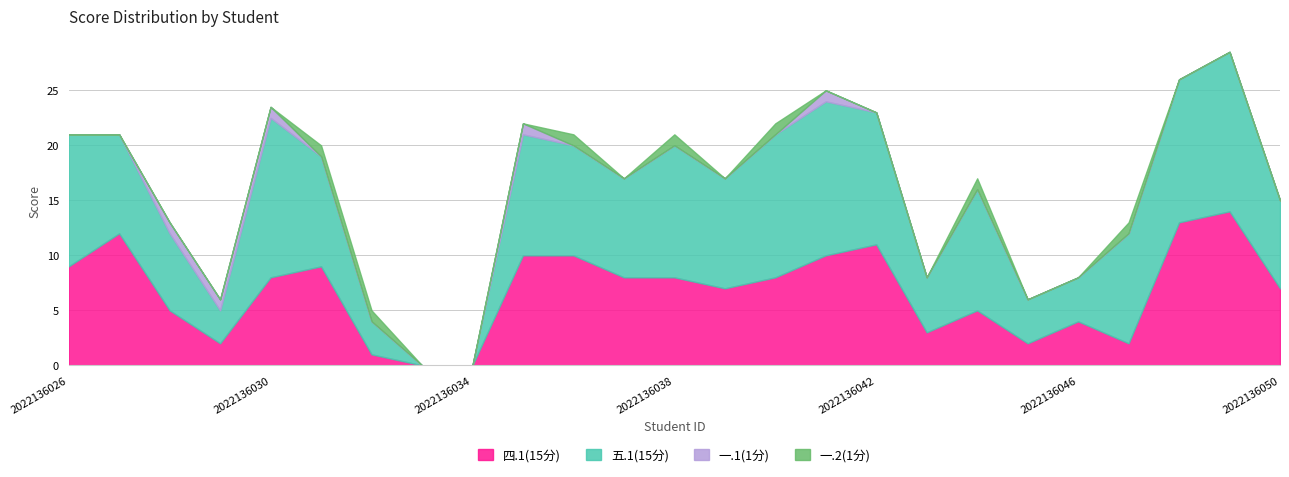

How many lines are shown in the chart?

4